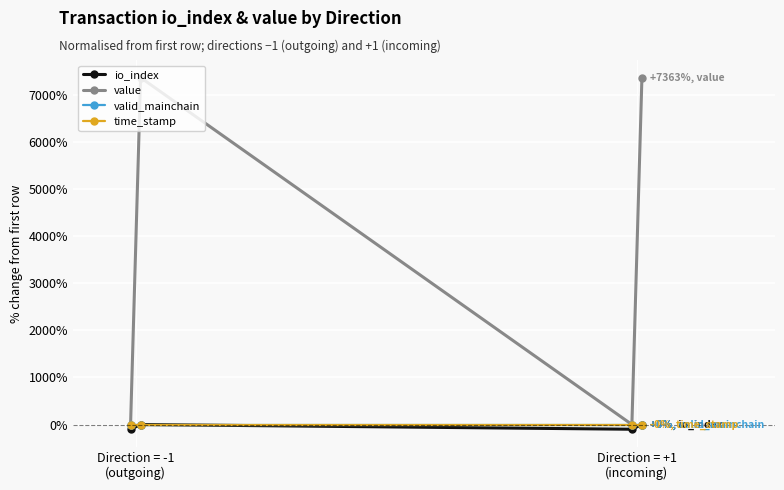

What is the greatest value displayed?

7363.3